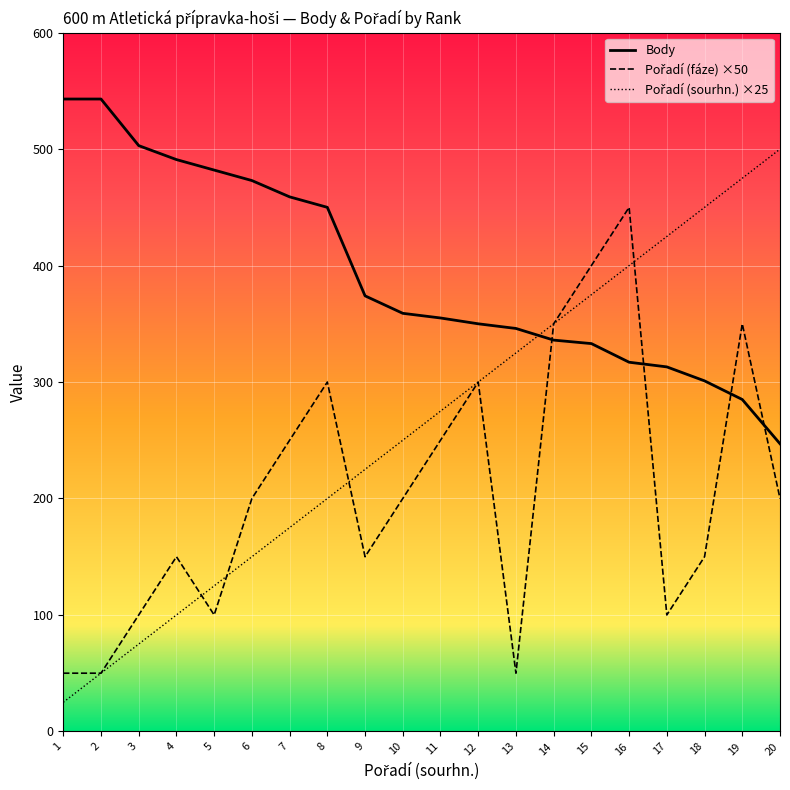

Is this an area chart (filled region under the line)?

No